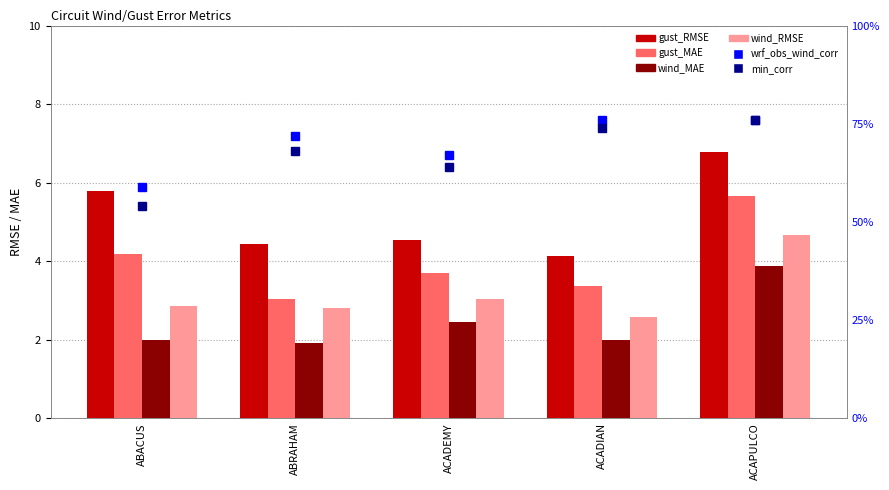

At how many categories does at least one series exceed 3?

5